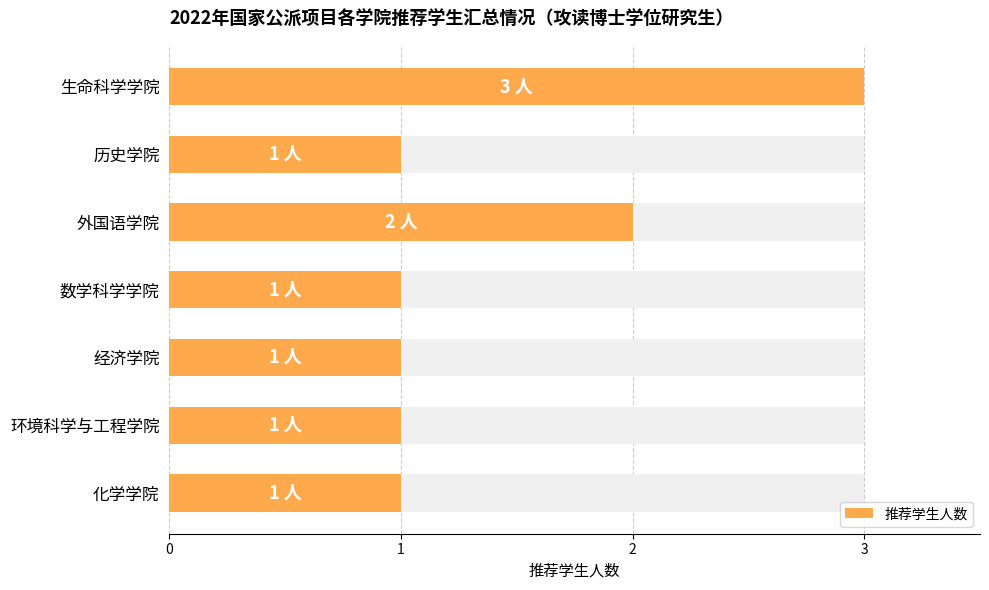

Does the chart contain any negative values?

No